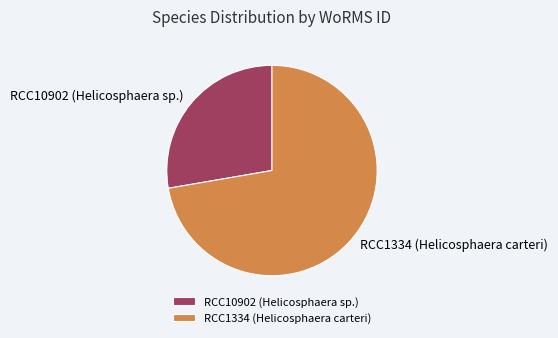

Between RCC1334 (Helicosphaera carteri) and RCC10902 (Helicosphaera sp.), which is larger?

RCC1334 (Helicosphaera carteri)